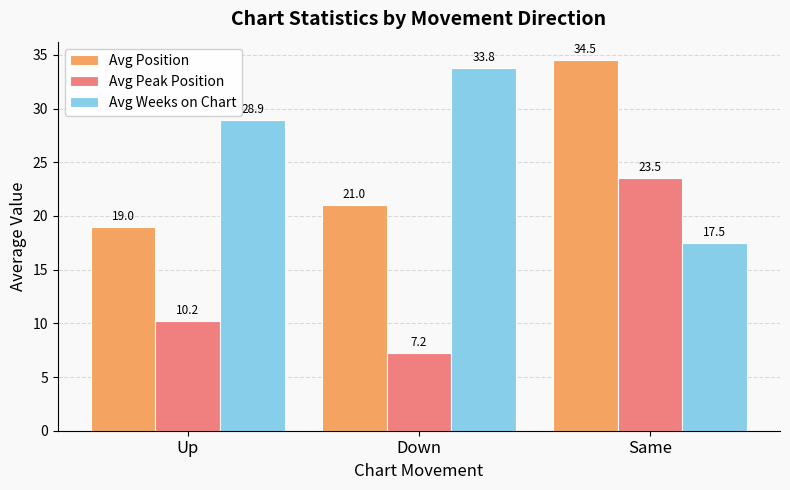

What is the sum of the Avg Weeks on Chart values at Up and Same?

46.4